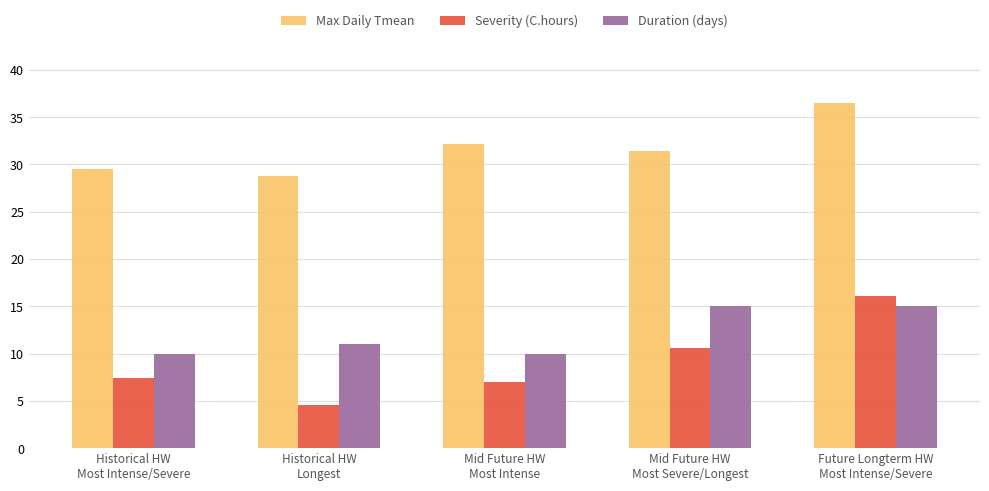

At Historical HW
Most Intense/Severe, list the series in order from smallest to largest.

Severity (C.hours), Duration (days), Max Daily Tmean